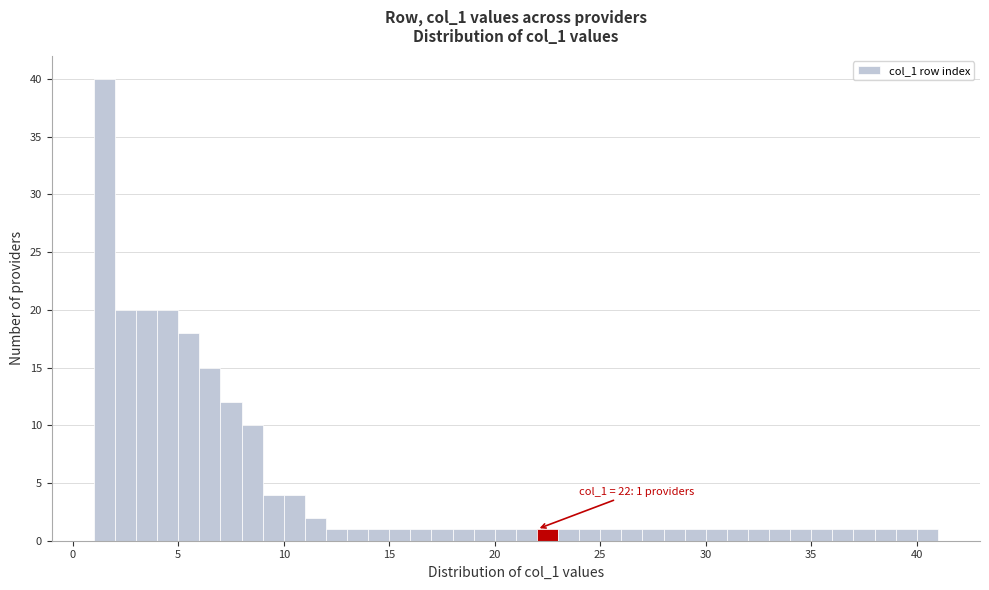

Read against the x-axis, roughly where is the centre of the tallest bar?

1.5